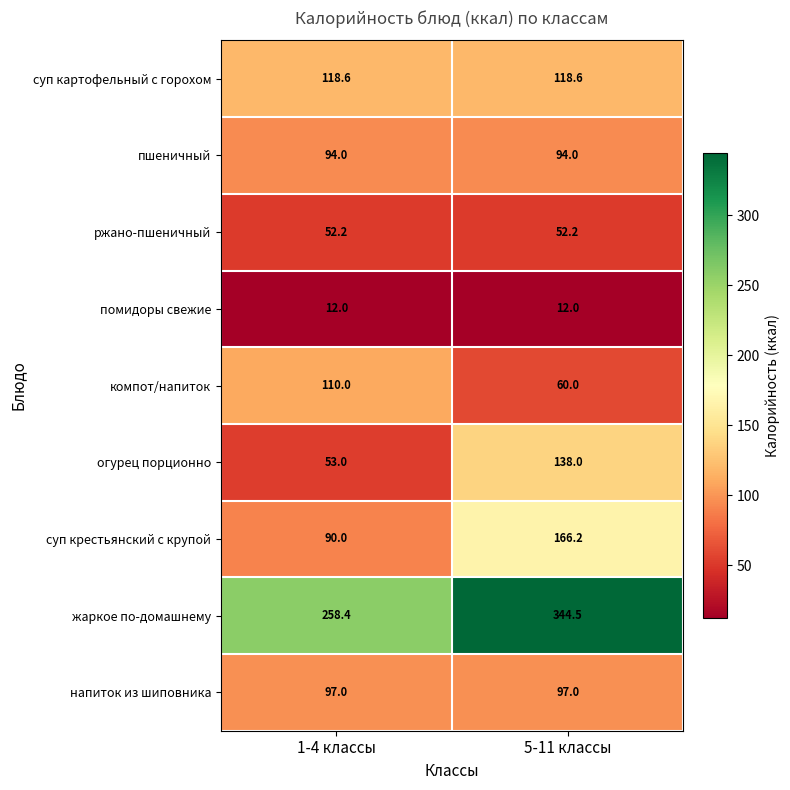

Which series changed the most between 1-4 классы and 5-11 классы?

жаркое по-домашнему